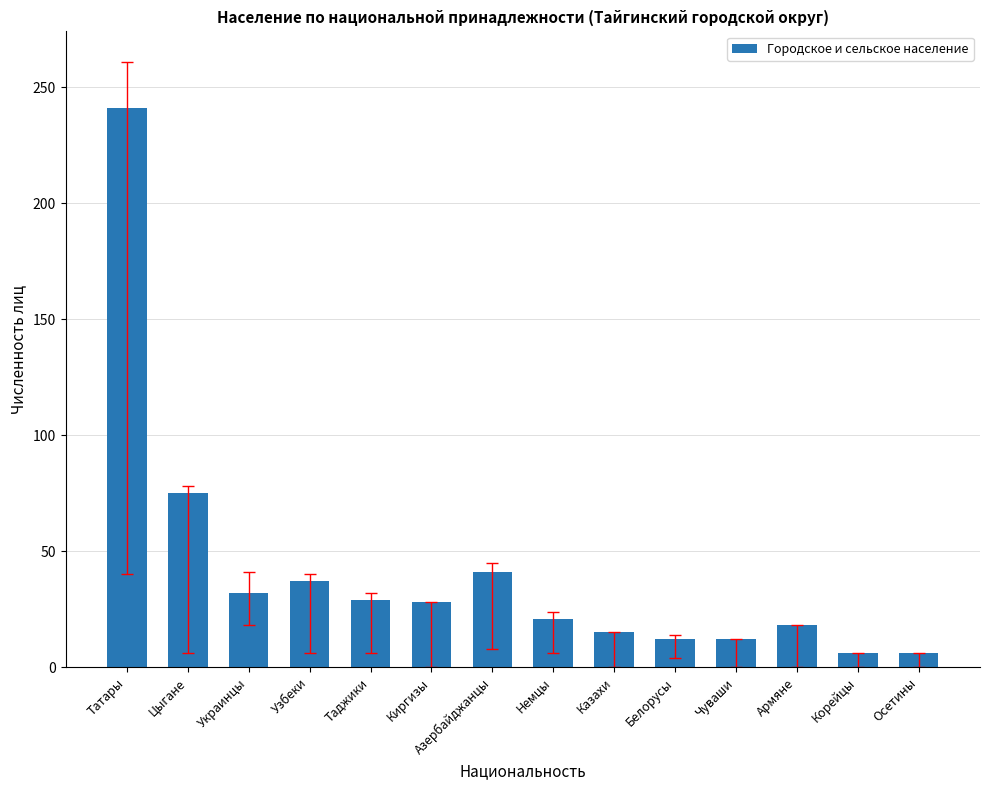

What is the greatest value displayed?

241